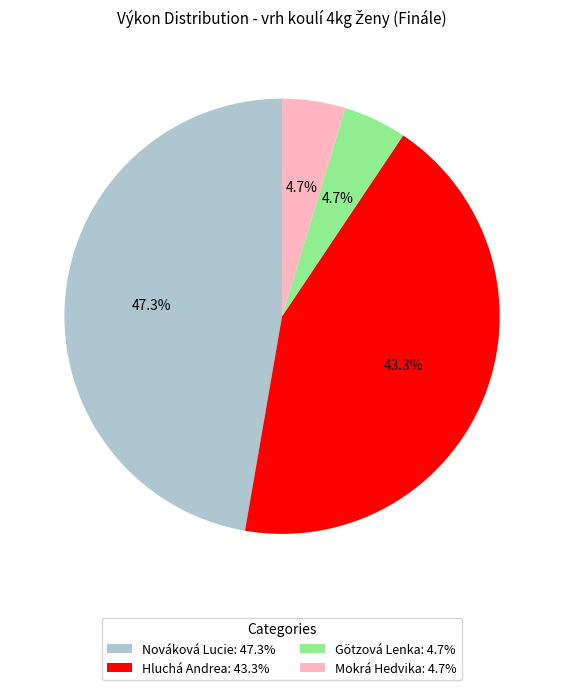

What is the largest slice in the pie chart?

Nováková Lucie